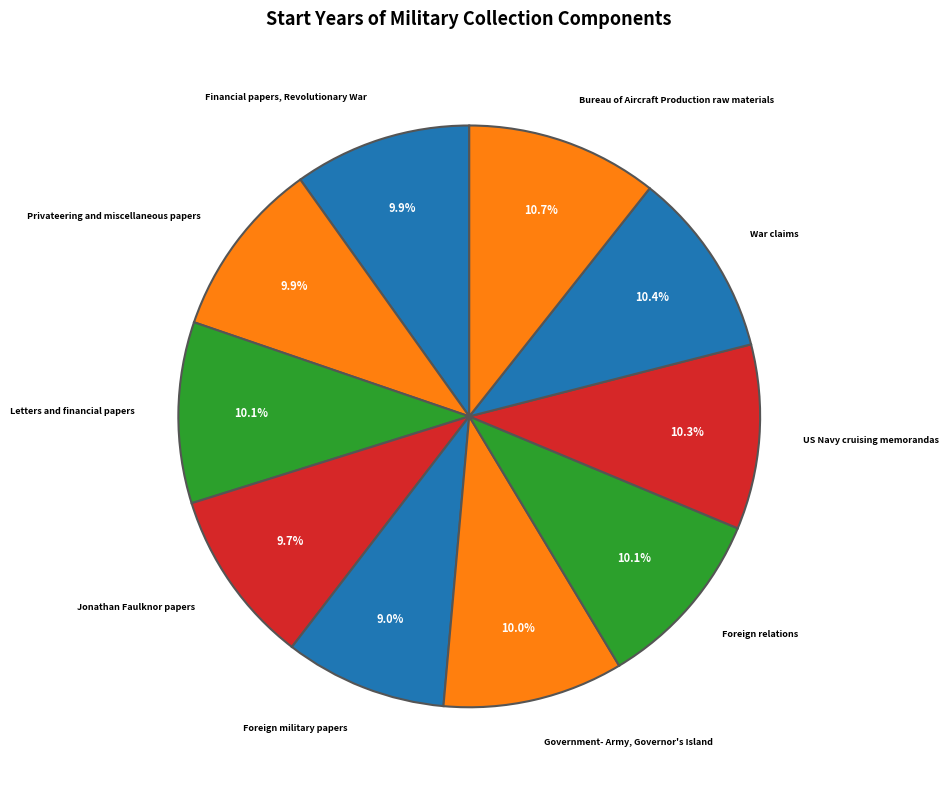

Combined, do Foreign relations and War claims account for over 50%?

No